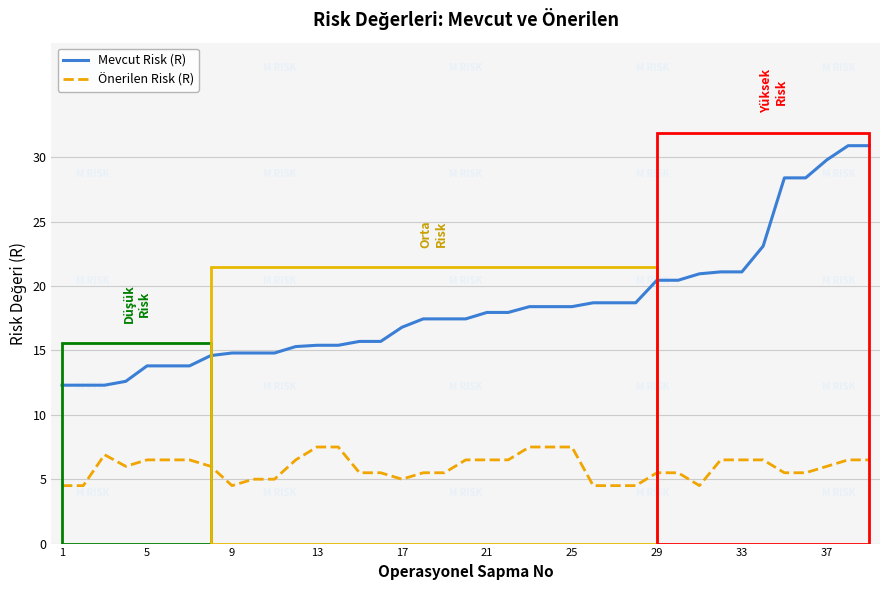

Which series has the widest spread of values?

Mevcut Risk (R)